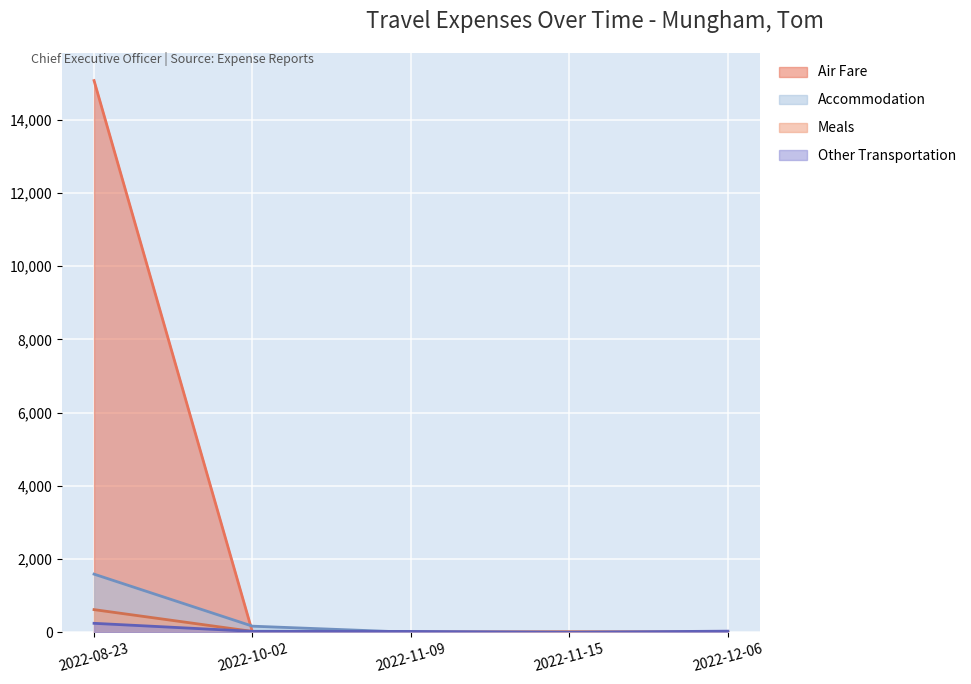

Does the chart display data point markers on the line(s)?

No